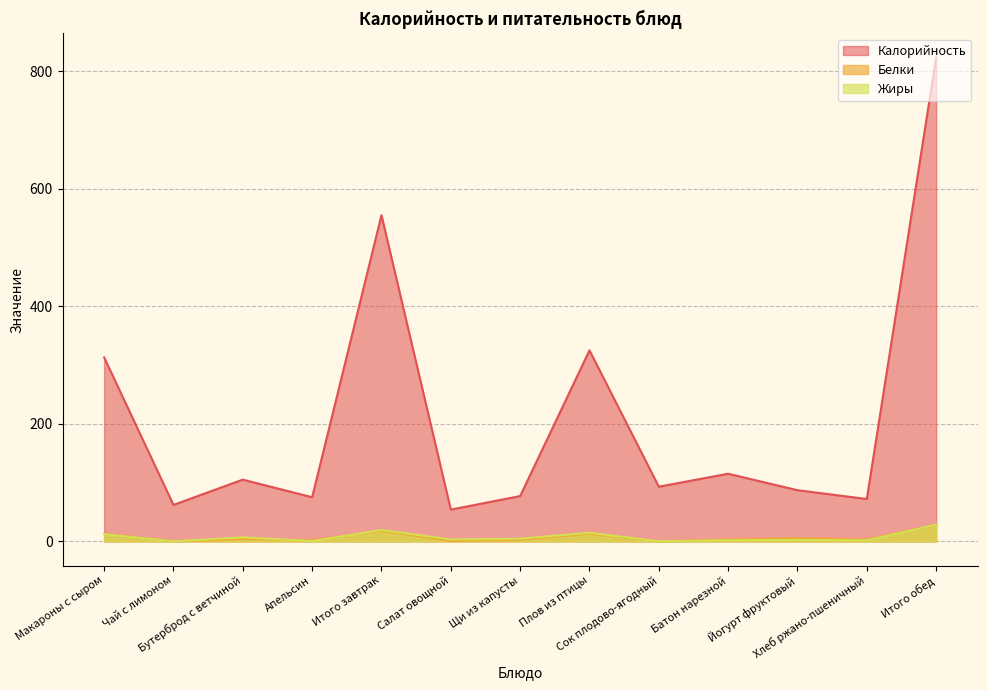

At which category is the sum across all series the highest?

Итого обед